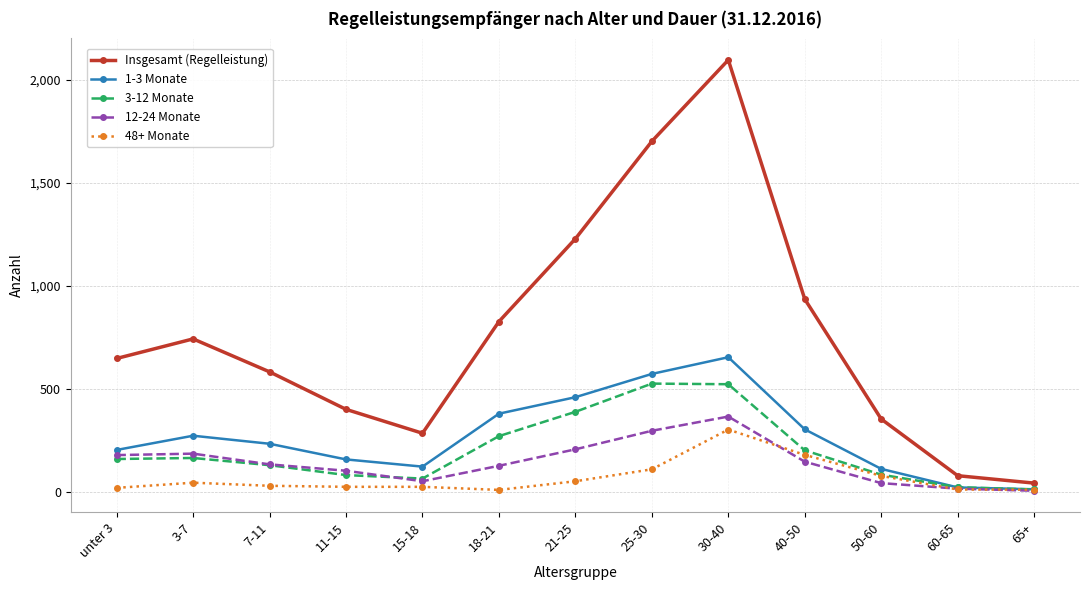

Is it true that 48+ Monate equals 52 at 21-25?

True